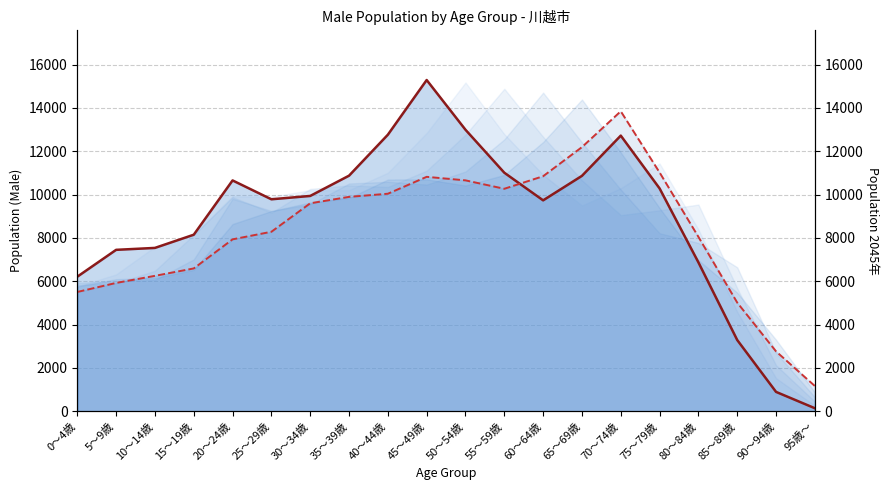

At how many categories does at least one series exceed 10410?

10